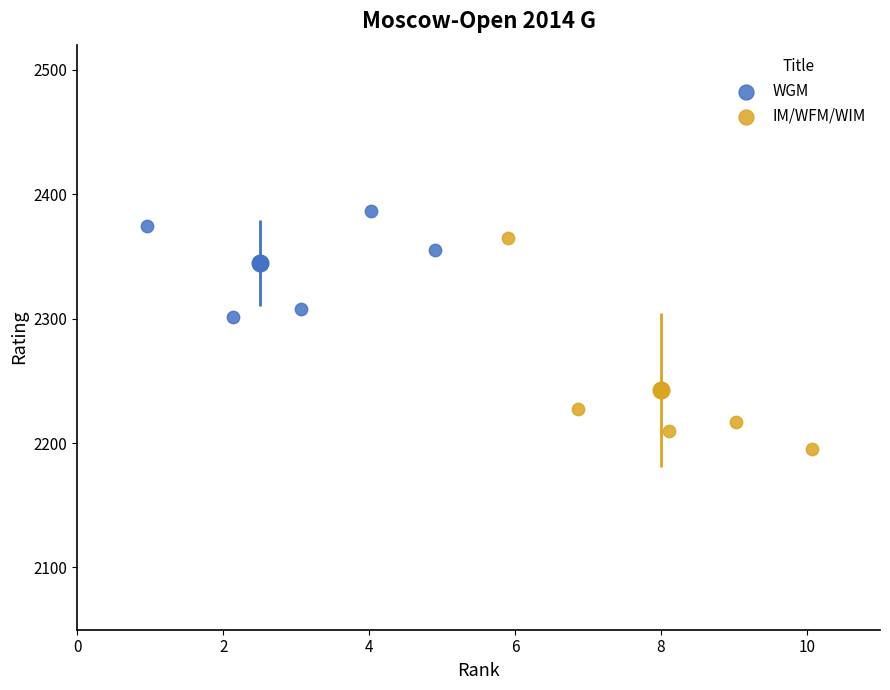

Which series contains the lowest Y value?

IM/WFM/WIM